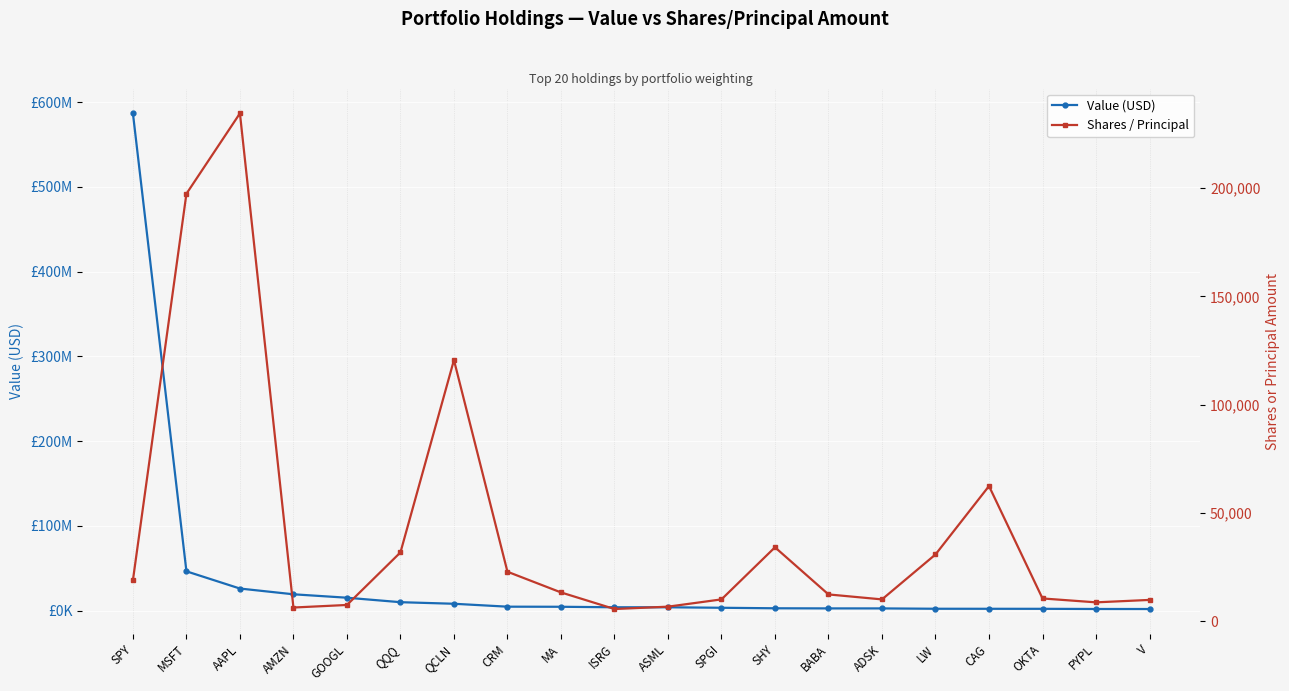

What is the difference between the Value (USD) values at SPY and ISRG?

582563000